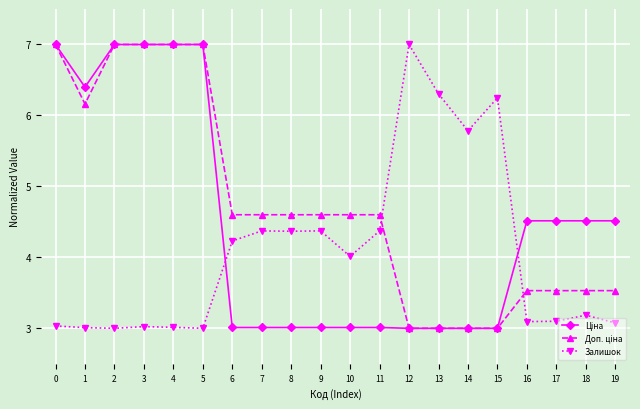

What is the difference between the highest and lowest values at 2?

4.0